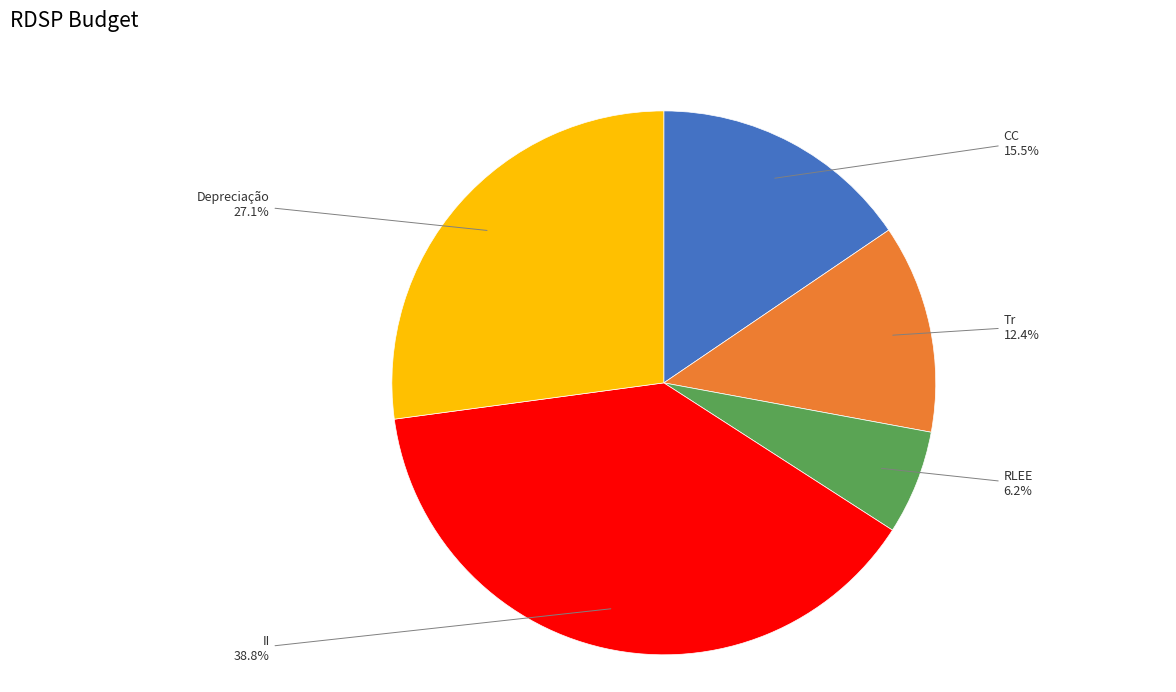

Is CC the majority of the pie?

No